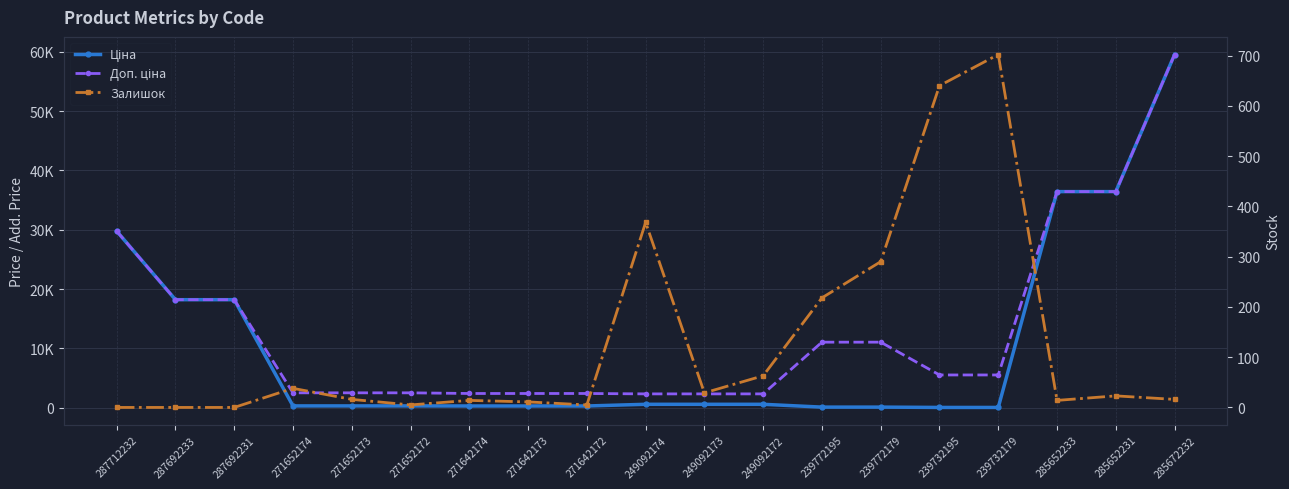

How many interior local peaks does the Залишок series have?

5